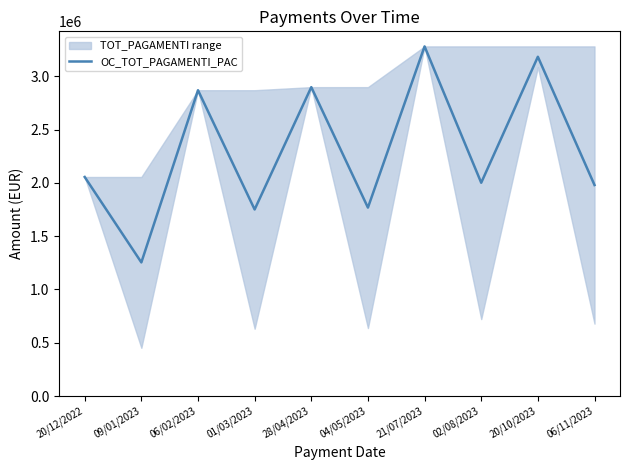

Is it true that the value at 21/07/2023 is 765789.0?

False